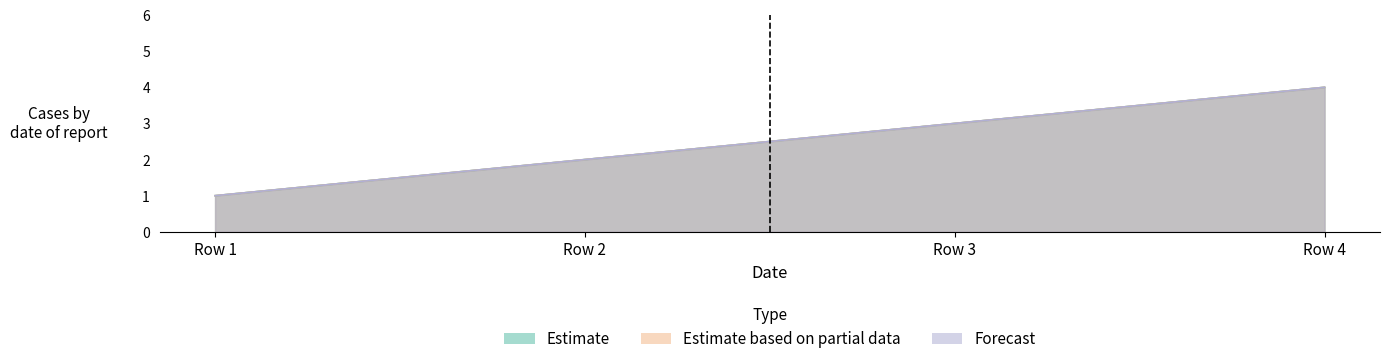

How many values in the Gruppe33 series are below 3?

2